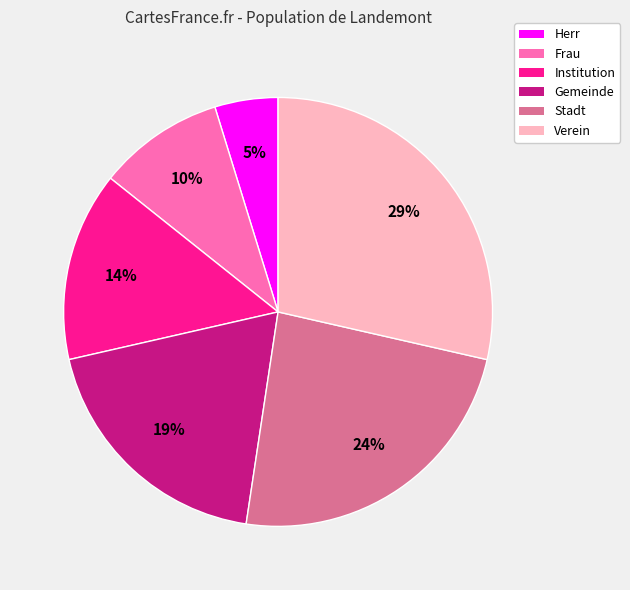

To the nearest percent, what is the average slice percentage?

17%